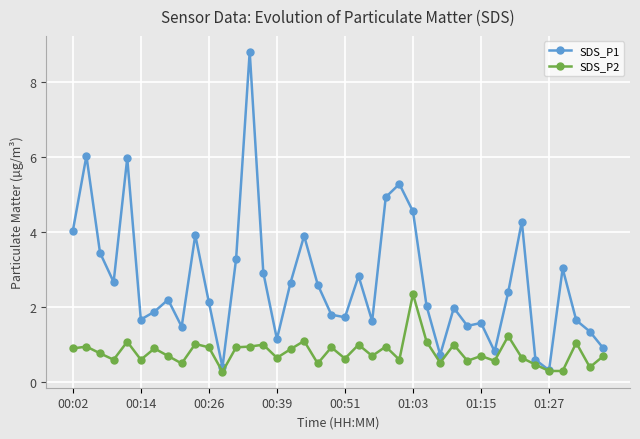

What is the value of the SDS_P2 point at the 13th from the left?

0.9